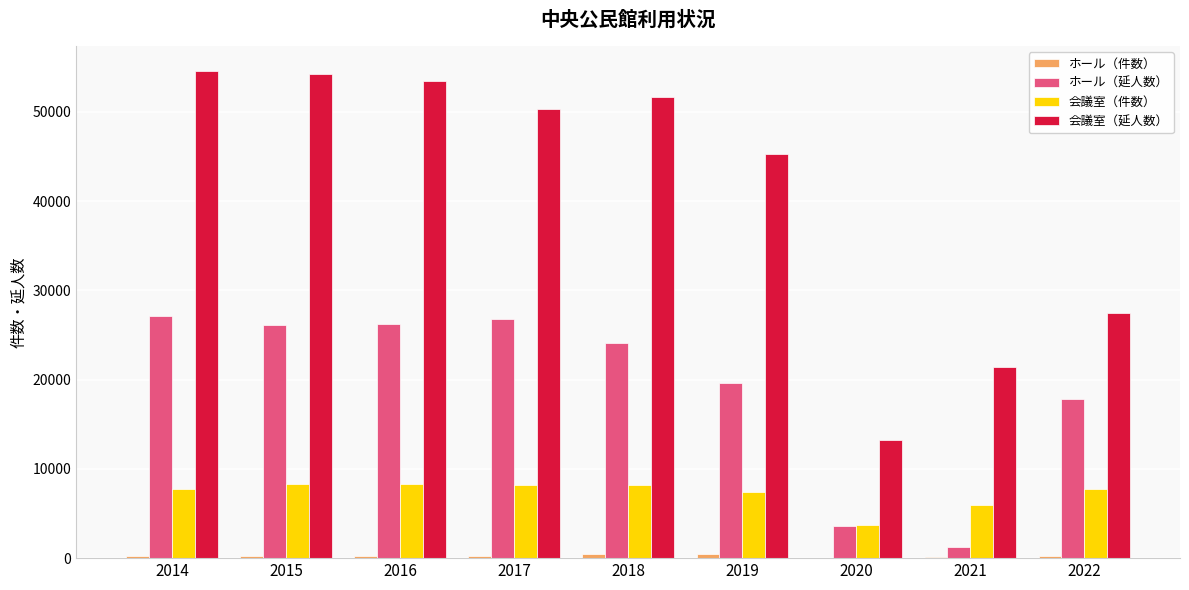

Is it true that ホール（延人数） equals 19657 at 2019?

True